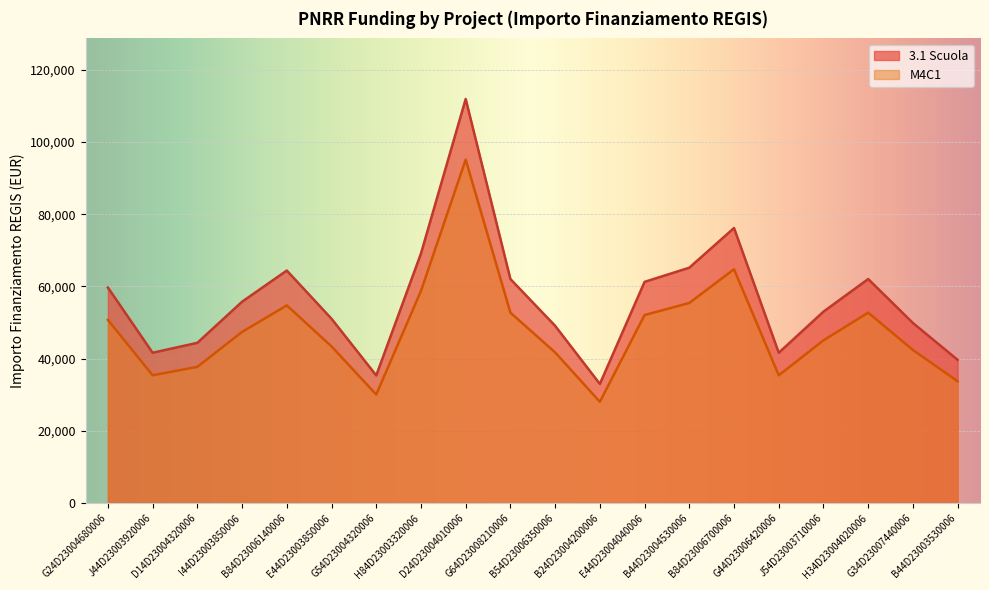

What is the difference between the M4C1 values at B24D23004200006 and G44D23006420006?

7345.4